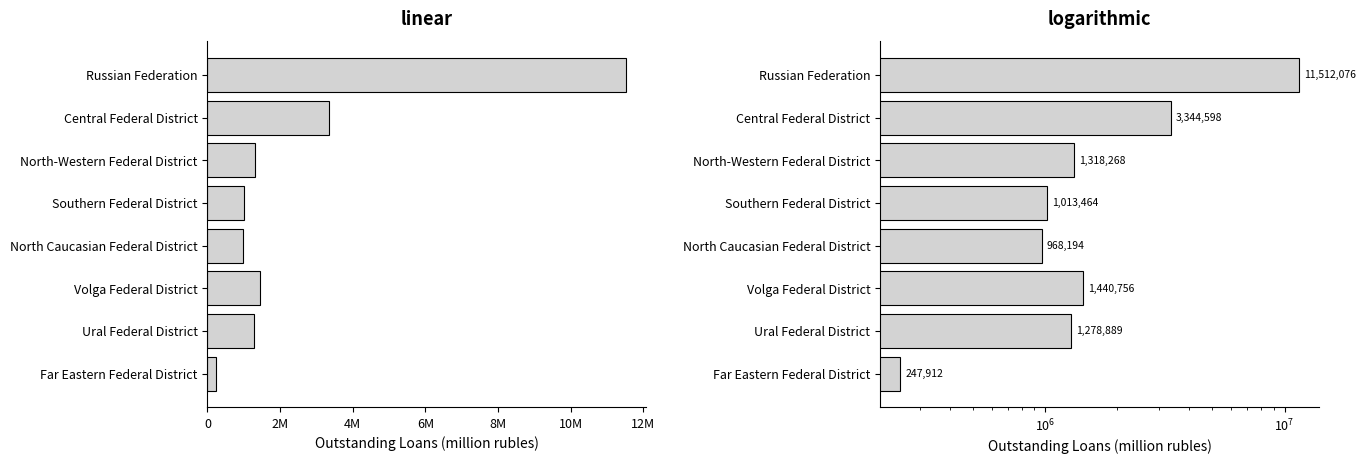

What is the difference between the maximum and minimum values?

11264164